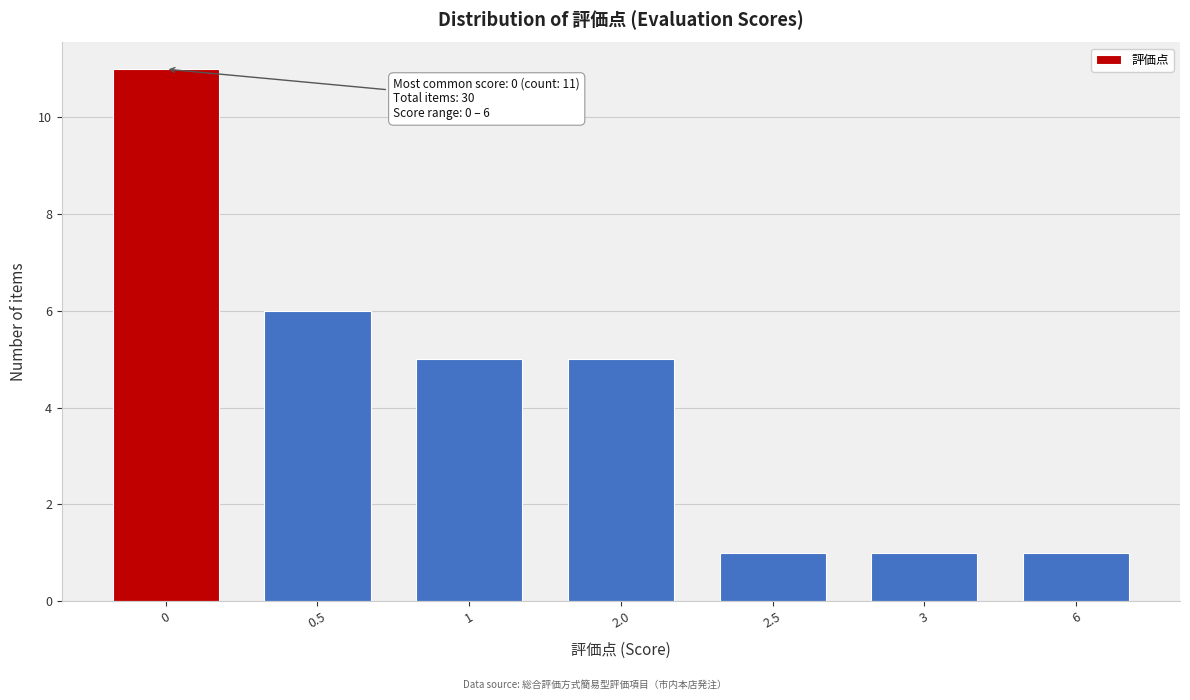

Reading right to left, what are all the values shown in this chart?

1	1	1	5	5	6	11